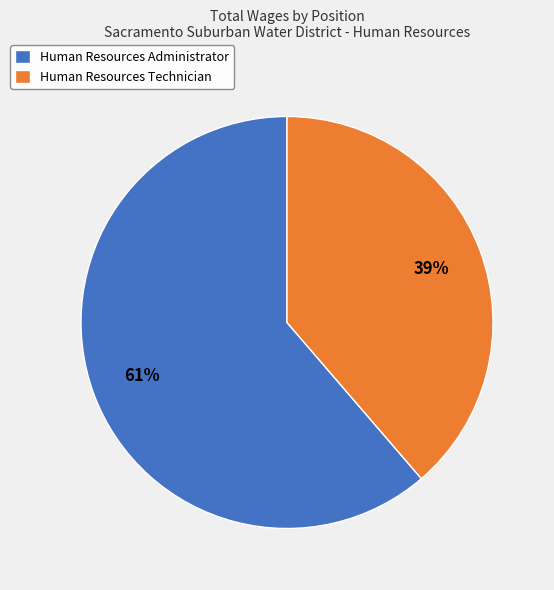

Do Human Resources Technician and Human Resources Administrator together represent more than half of the pie?

Yes